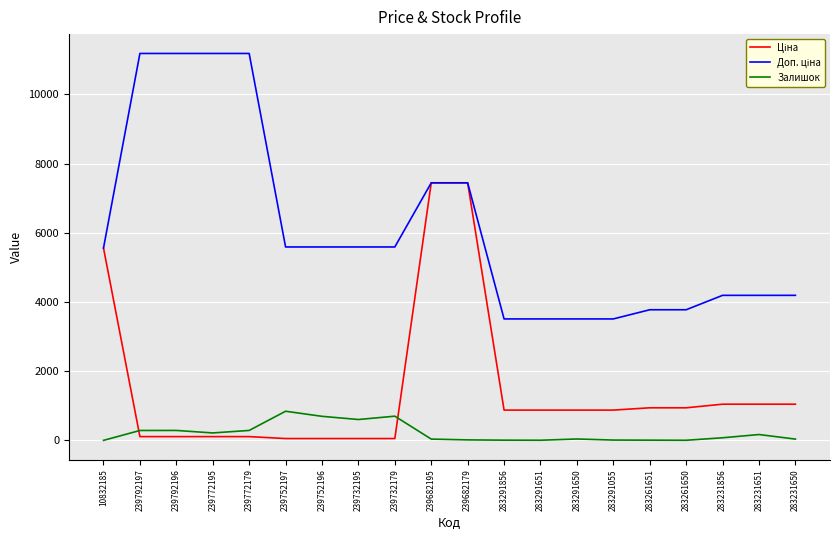

True or false: Залишок has a value of 9.0 at 283261651.

True